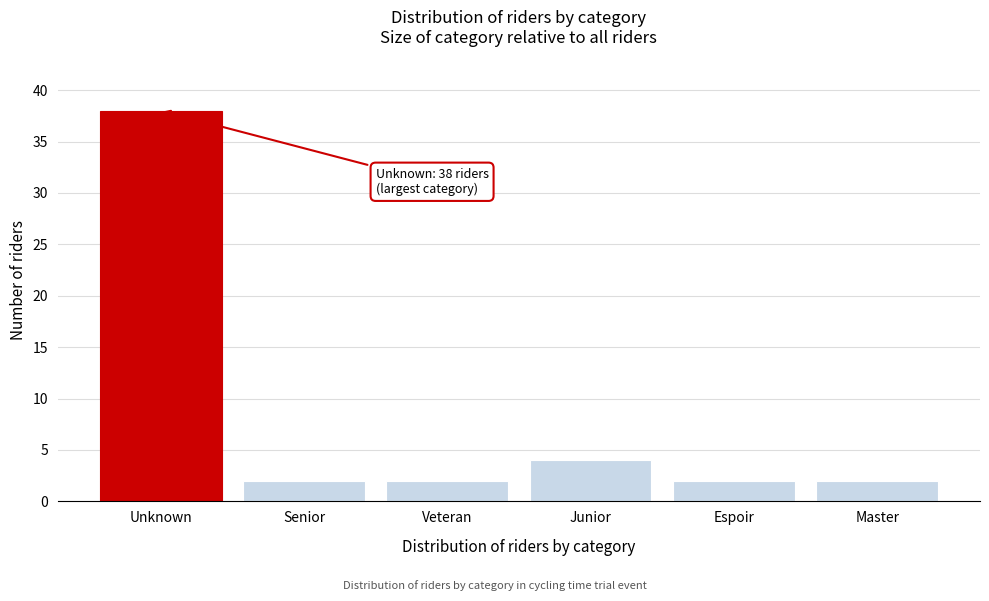

Reading right to left, what are all the values shown in this chart?

Master=2	Espoir=2	Junior=4	Veteran=2	Senior=2	Unknown=38